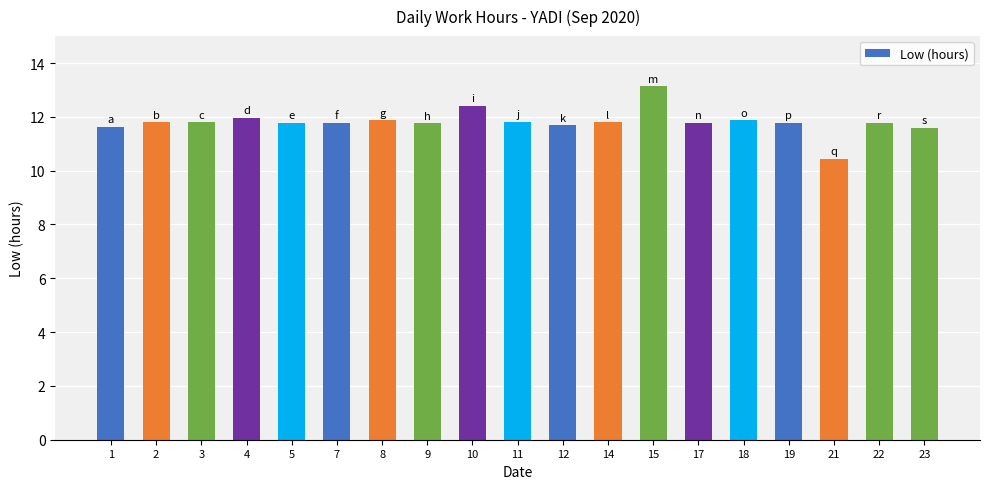

What is the change in value from 11 to 18?

+0.1